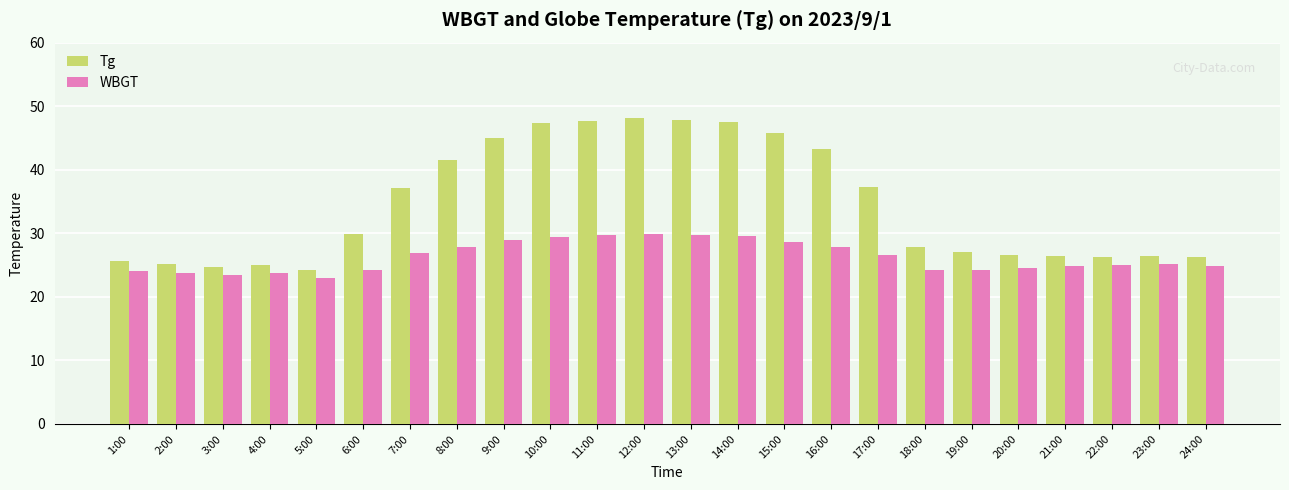

At which label does WBGT first exceed 25?

7:00